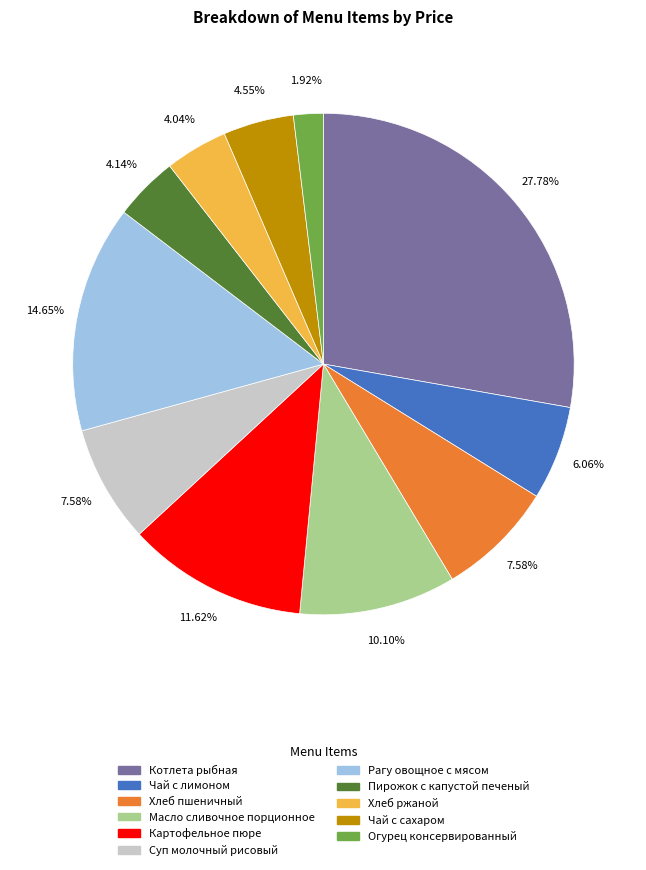

To the nearest percent, what is the difference between the largest and smallest slice percentages?

26%